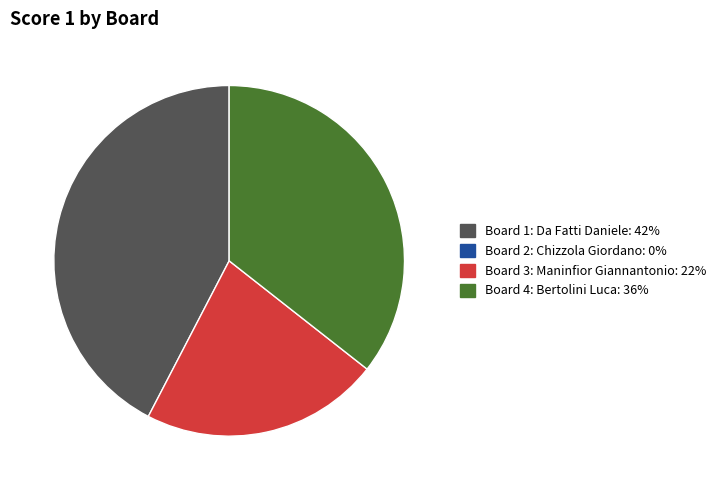

Does any single category account for the majority?

No